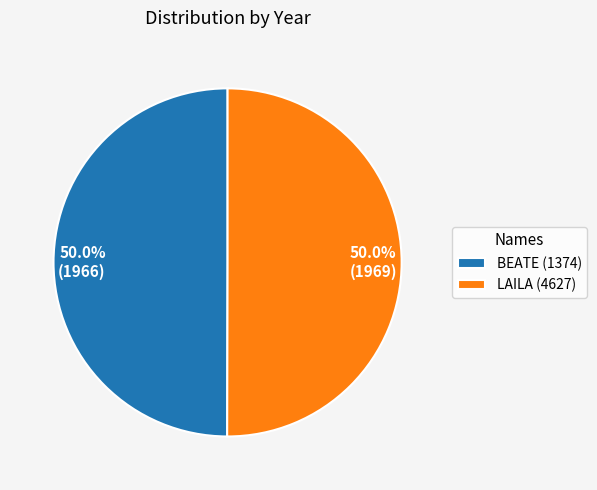

To the nearest percent, what percentage of the pie is BEATE (1374)?

50%